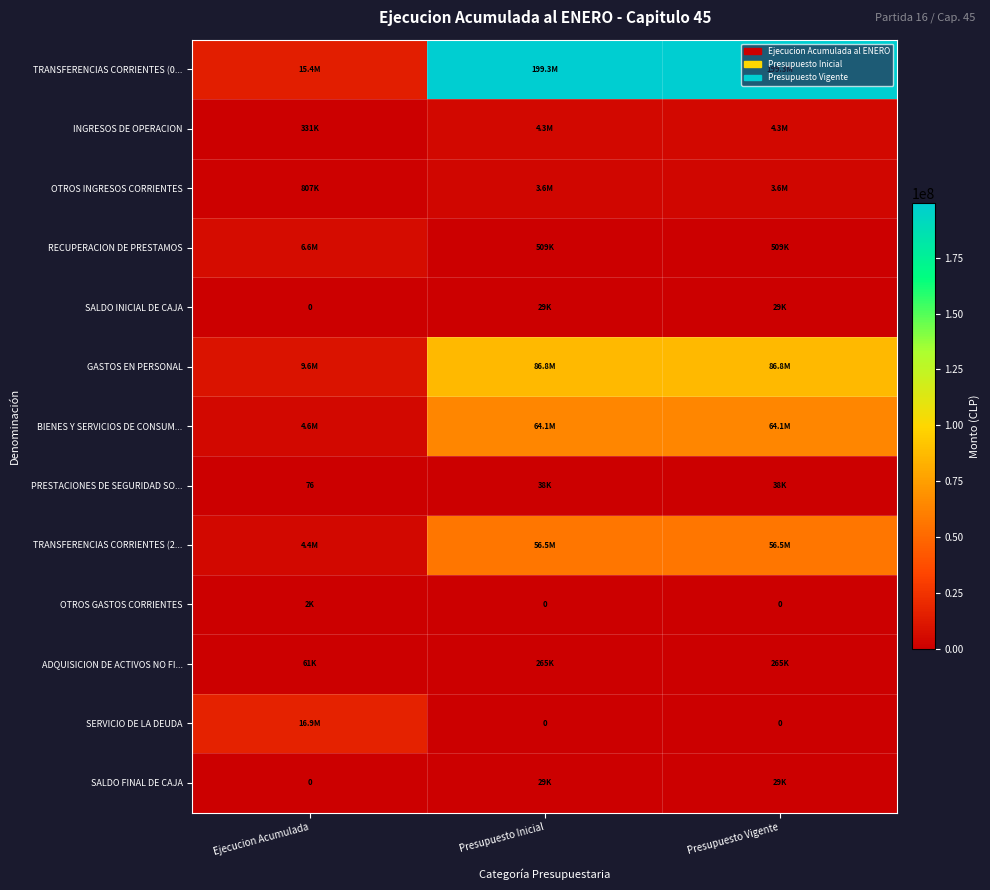

List the labels in order of OTROS INGRESOS CORRIENTES value, largest first.

Presupuesto Inicial, Presupuesto Vigente, Ejecucion Acumulada